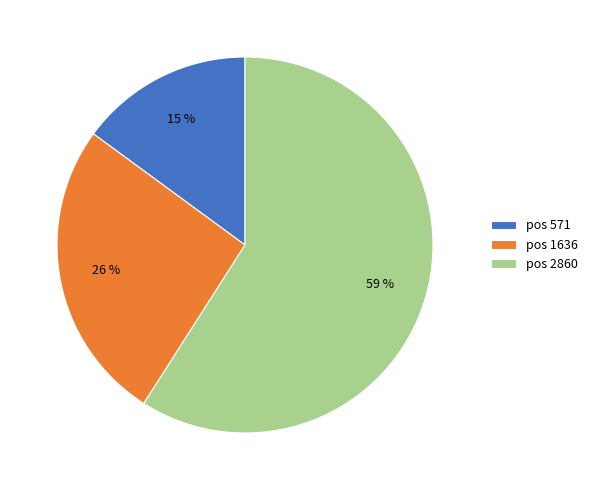

How many segments does this pie chart have?

3